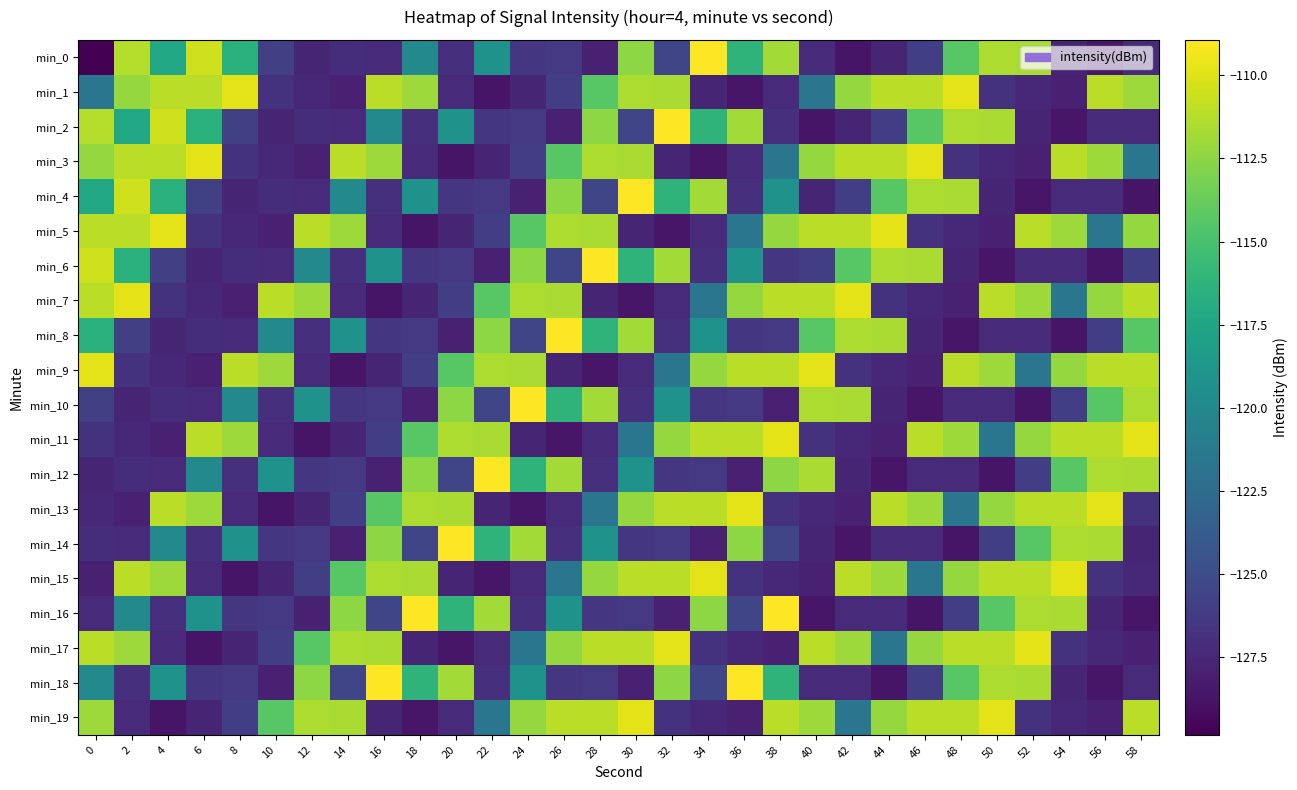

At 26, list the series in order from smallest to largest.

min_11, min_2, min_9, min_13, min_14, min_18, min_0, min_1, min_6, min_15, min_16, min_10, min_3, min_4, min_17, min_12, min_7, min_5, min_19, min_8